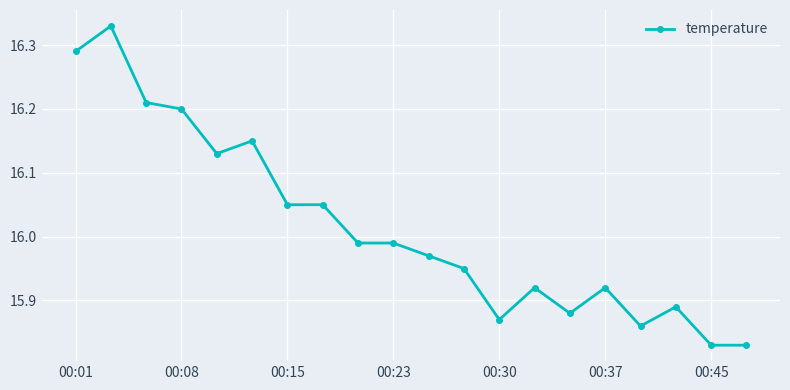

What is the sum of all values?

320.3